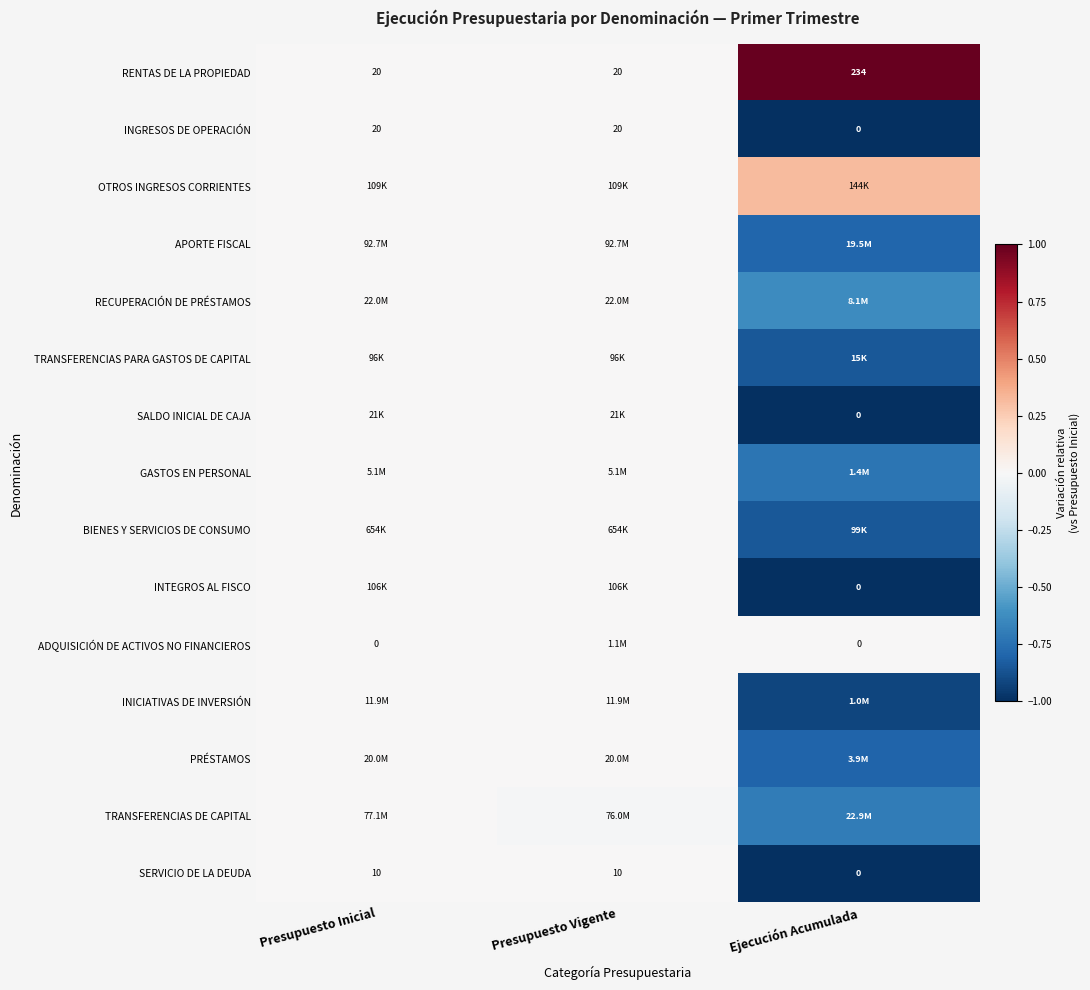

Which category has the highest value in the TRANSFERENCIAS PARA GASTOS DE CAPITAL series?

Presupuesto Inicial